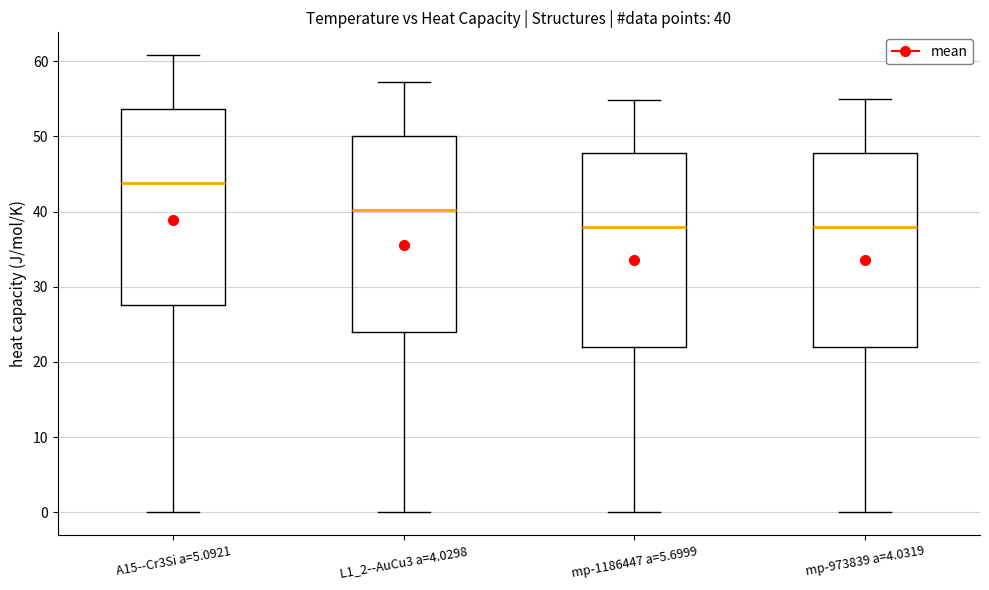

Which box's median line is the highest?

A15--Cr3Si a=5.0921